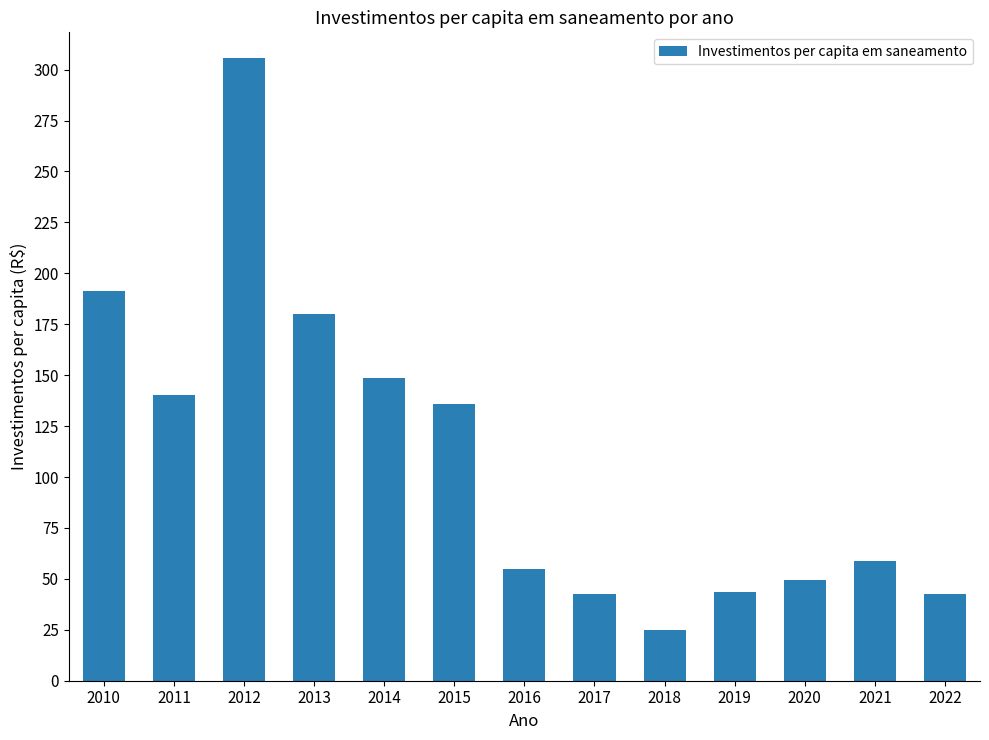

Which category has the lowest value across all series?

2018